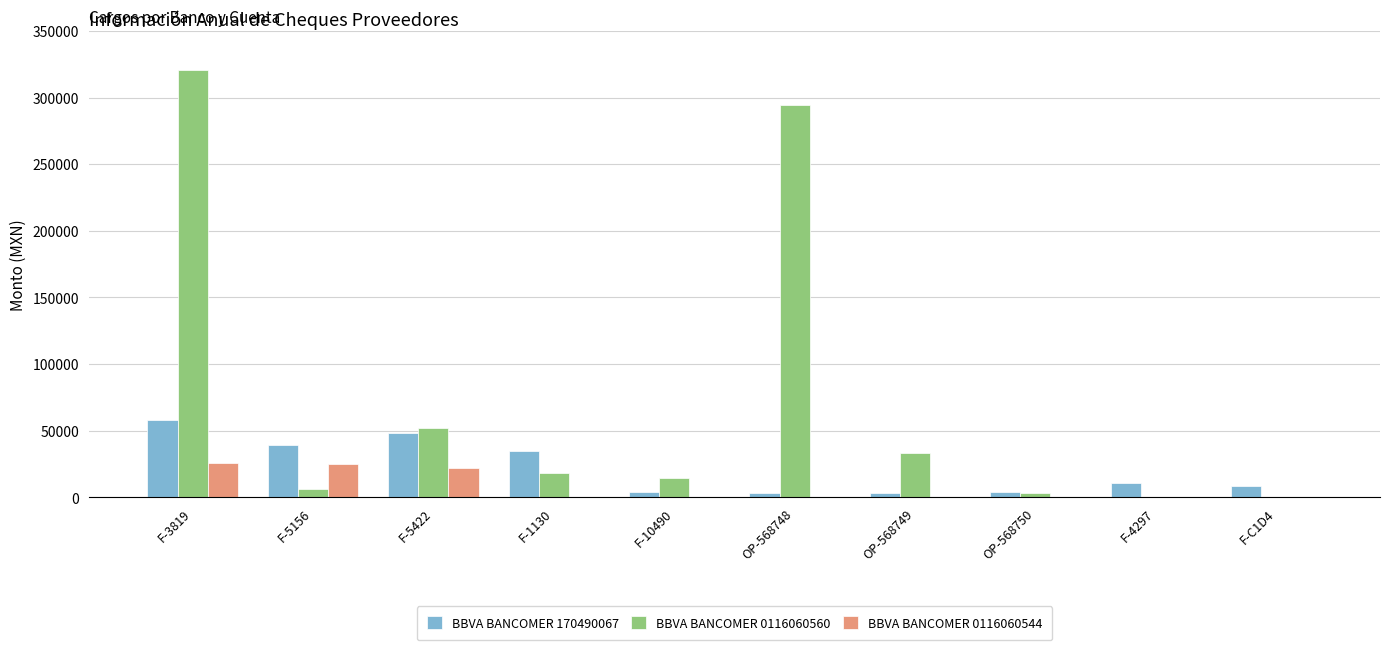

What value does the BBVA BANCOMER 170490067 series have at F-1130?

34710.1